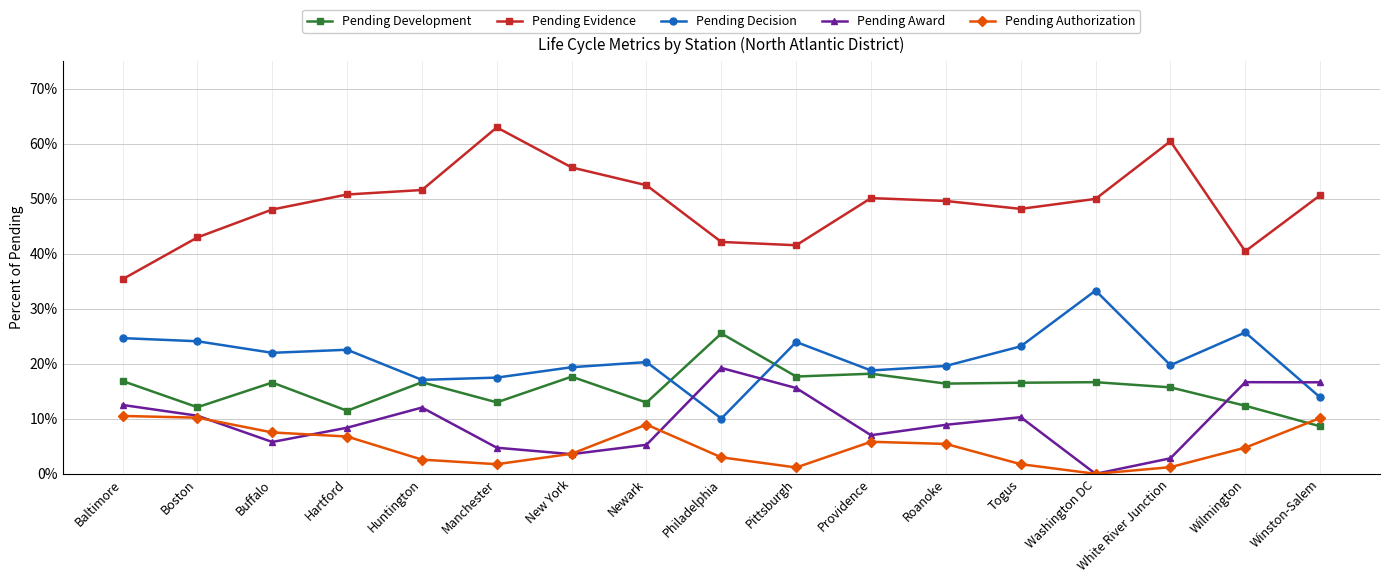

Does the chart display data point markers on the line(s)?

Yes